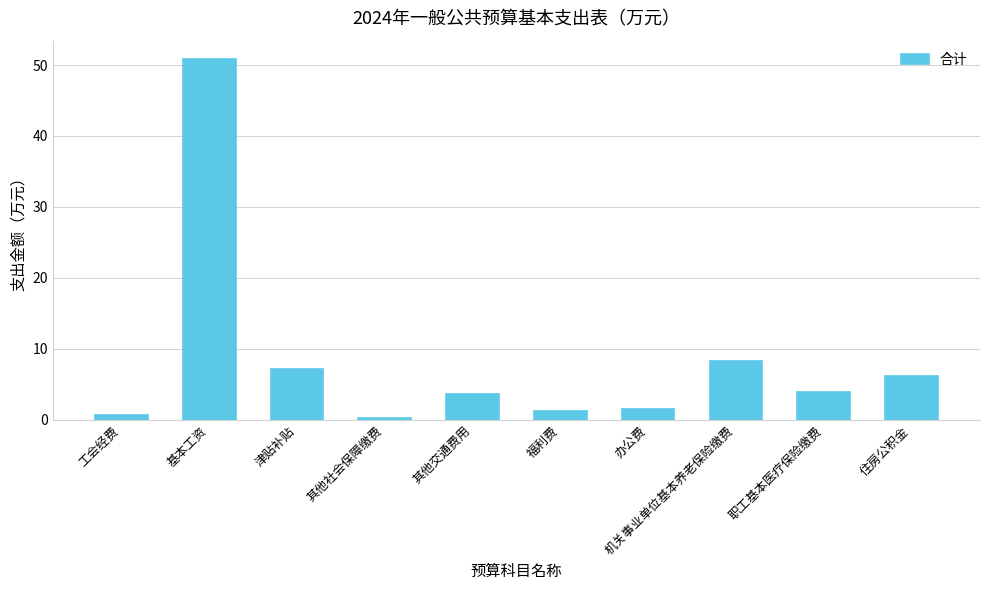

What is the change in value from 津贴补贴 to 住房公积金?

-0.9